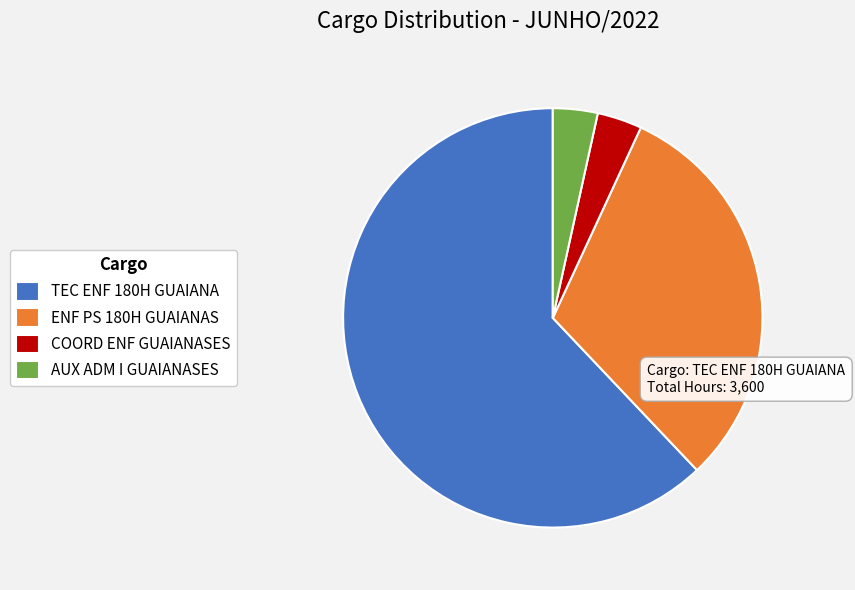

How many segments does this pie chart have?

4